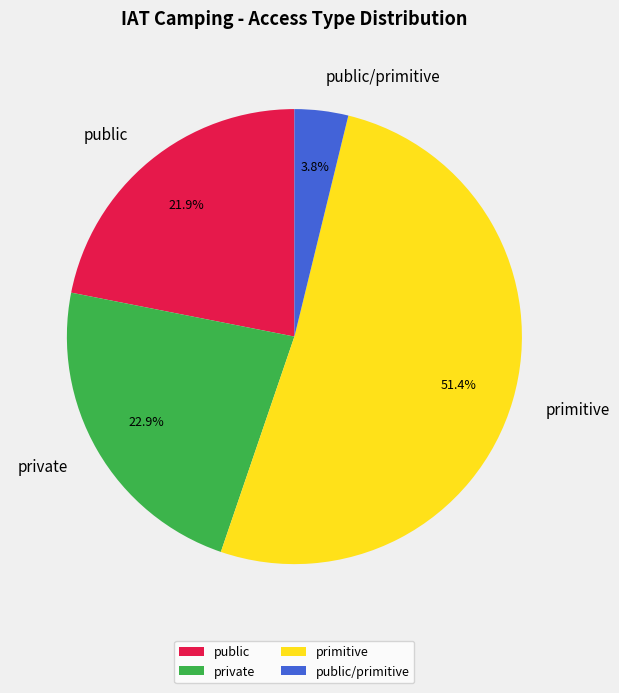

To the nearest percent, what is the difference between the largest and smallest slice percentages?

48%